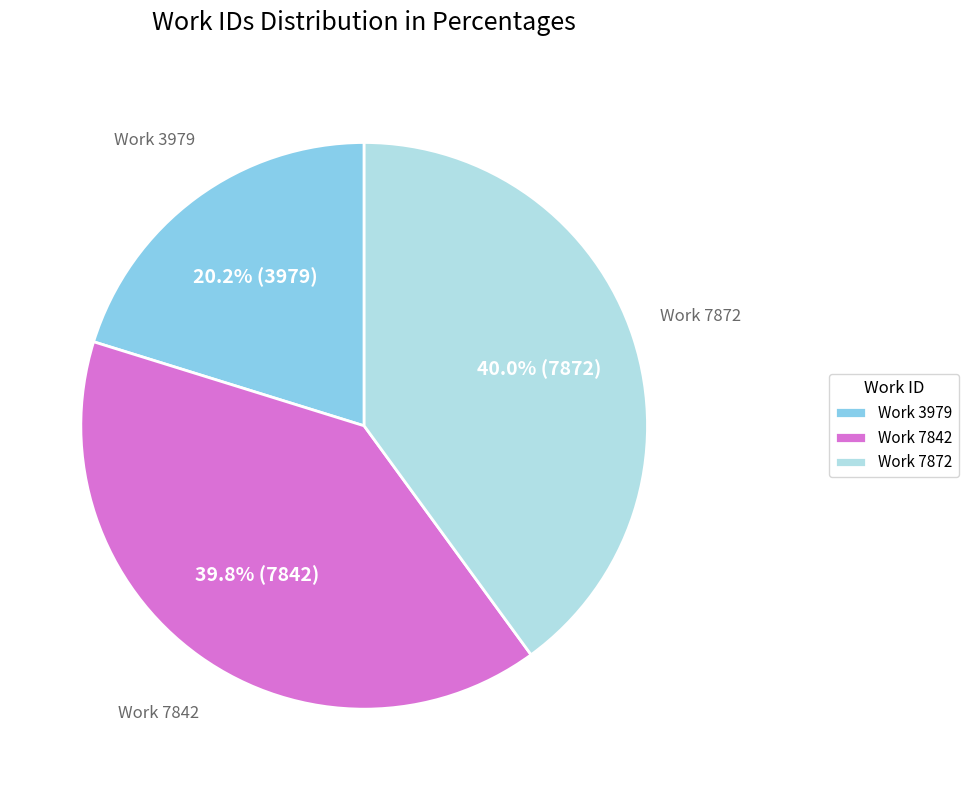

Count the number of slices in the pie.

3